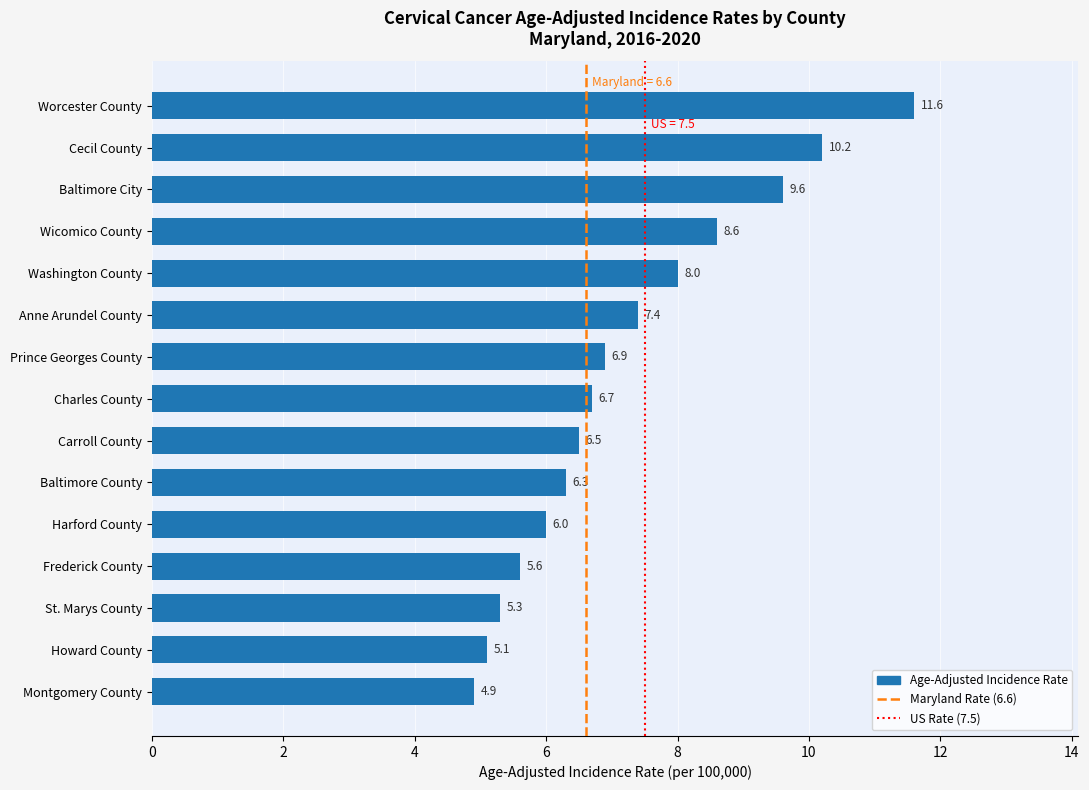

What is the sum of all values?

108.7